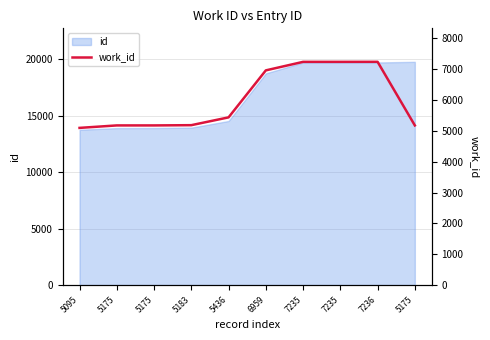

At which category does the data reach its first local peak?

7236